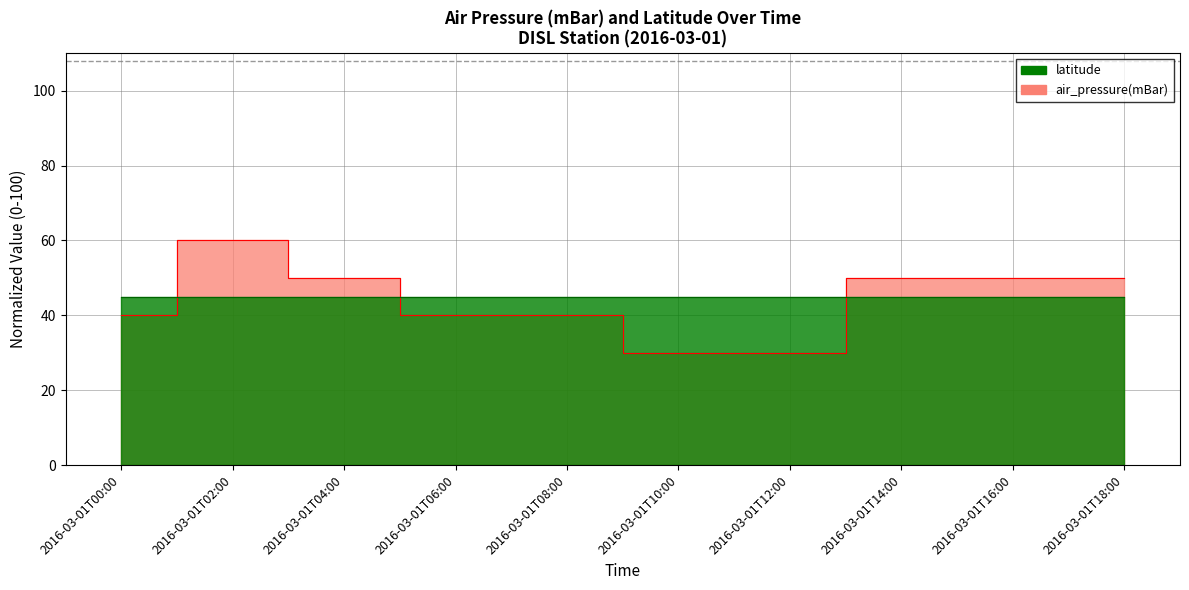

Between 2016-03-01T08:00 and 2016-03-01T00:00, which is larger?

2016-03-01T08:00